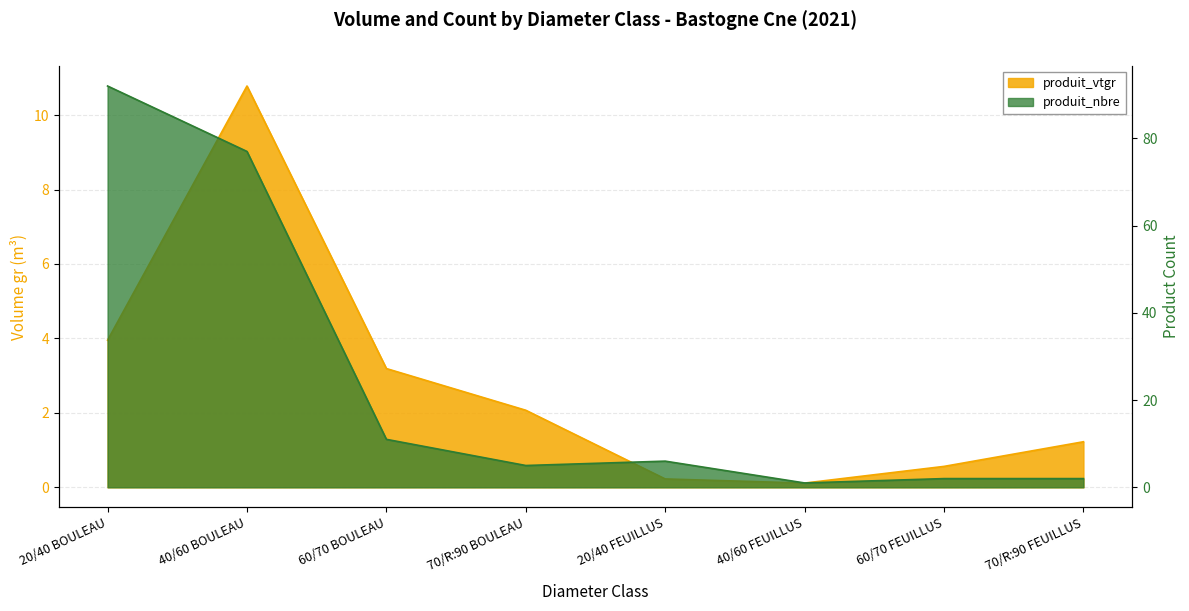

Reading left to right, list all the values displayed in this chart.

produit_vtgr: 20/40 BOULEAU=4.0	40/60 BOULEAU=10.8	60/70 BOULEAU=3.2	70/R:90 BOULEAU=2.1	20/40 FEUILLUS=0.2	40/60 FEUILLUS=0.1	60/70 FEUILLUS=0.6	70/R:90 FEUILLUS=1.2
produit_nbre: 20/40 BOULEAU=92.0	40/60 BOULEAU=77.0	60/70 BOULEAU=11.0	70/R:90 BOULEAU=5.0	20/40 FEUILLUS=6.0	40/60 FEUILLUS=1.0	60/70 FEUILLUS=2.0	70/R:90 FEUILLUS=2.0